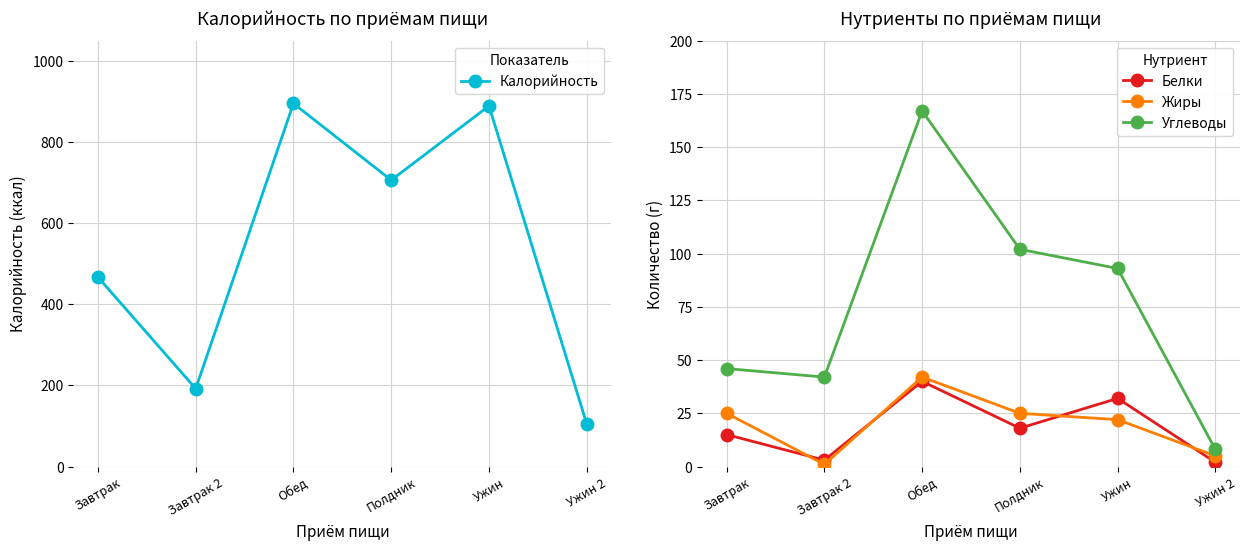

What is the label of the 4th point from the right?

Обед